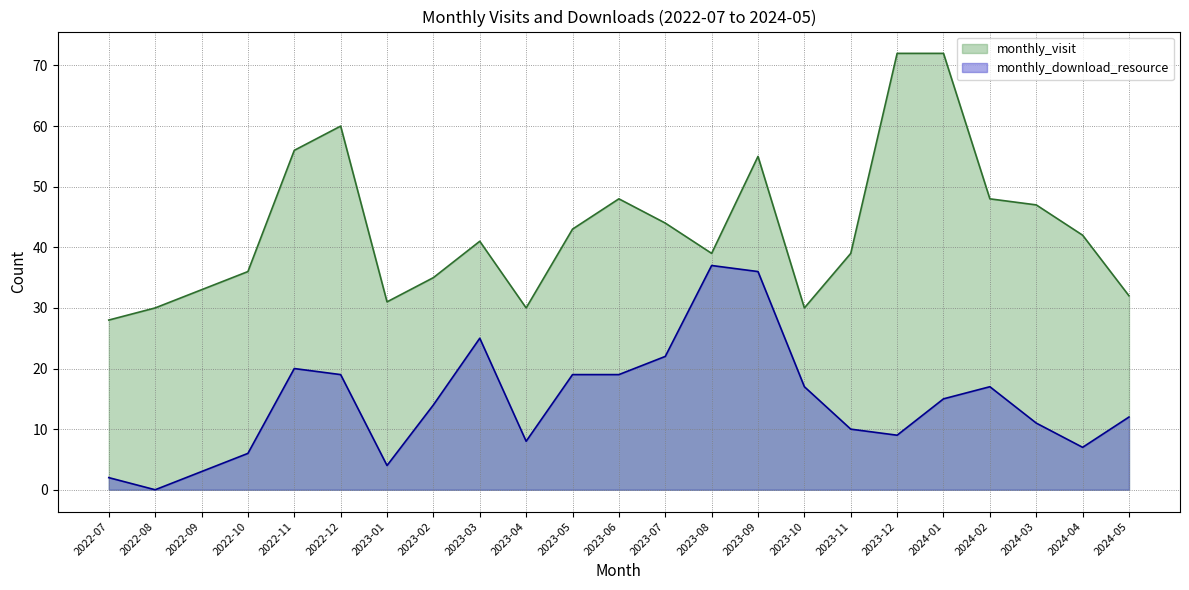

What is the label of the 14th point from the right?

2023-04